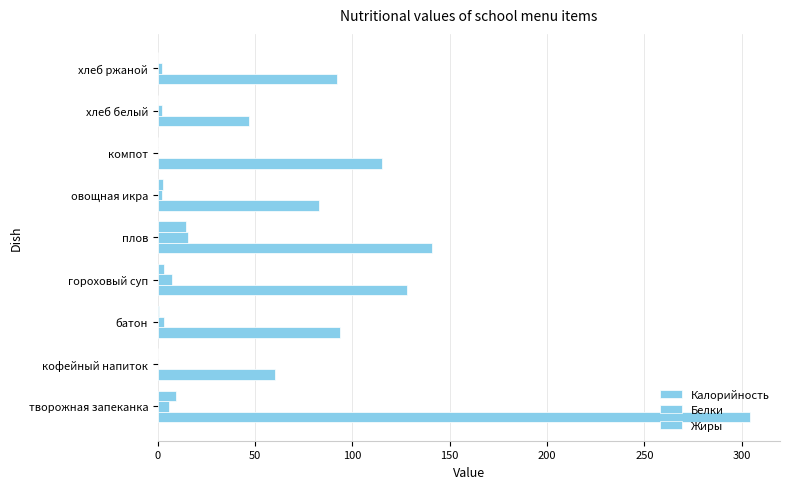

How many categories are shown in the chart?

9